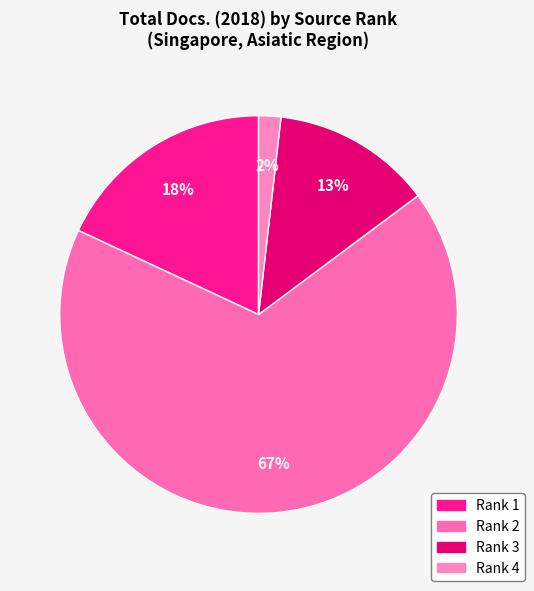

Which slice is the largest?

Rank 2